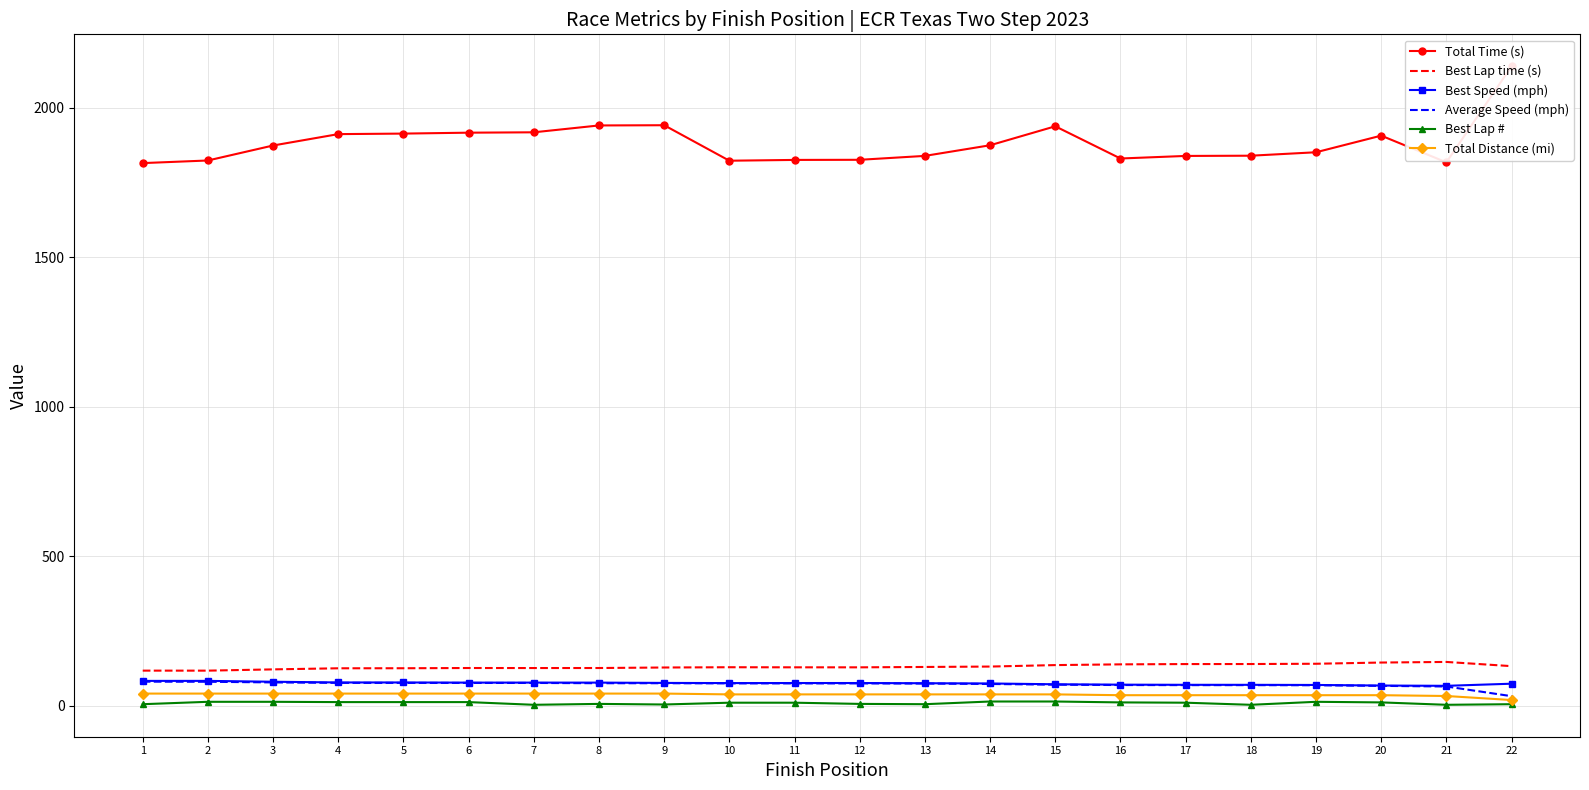

Where is the first local minimum for Best Lap time (s)?

2